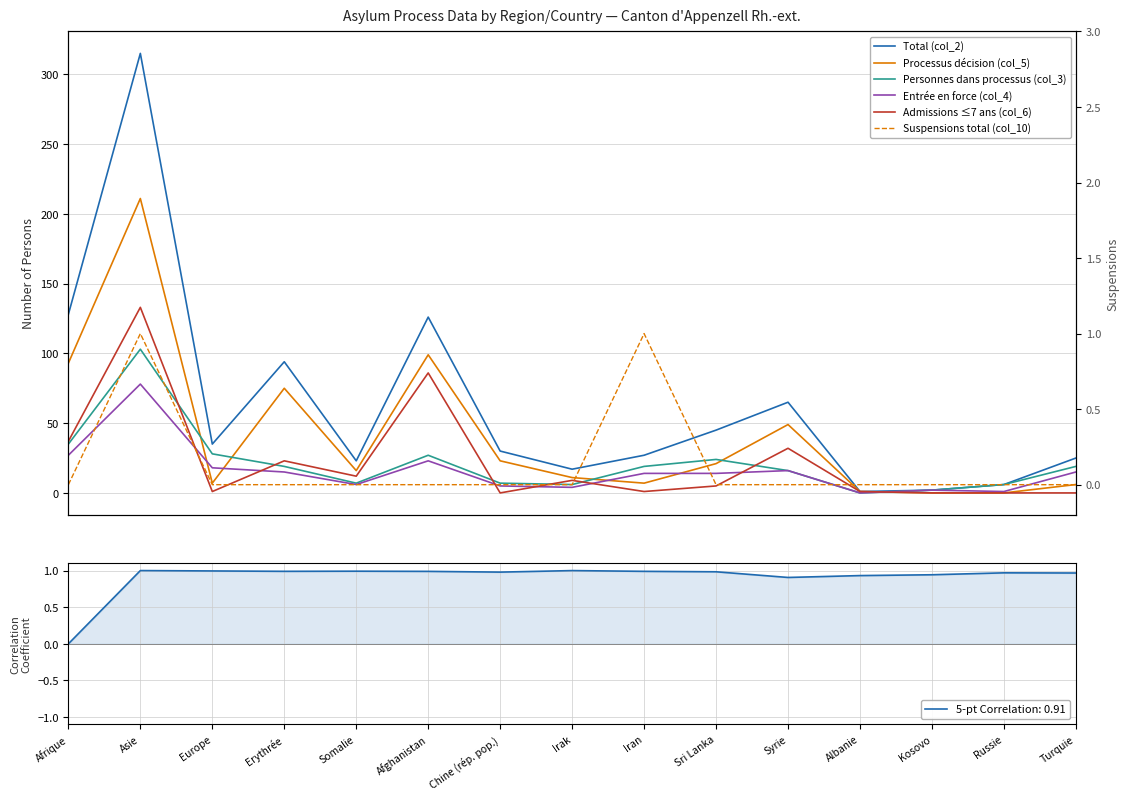

At which category does the chart reach its peak across all series?

Asie